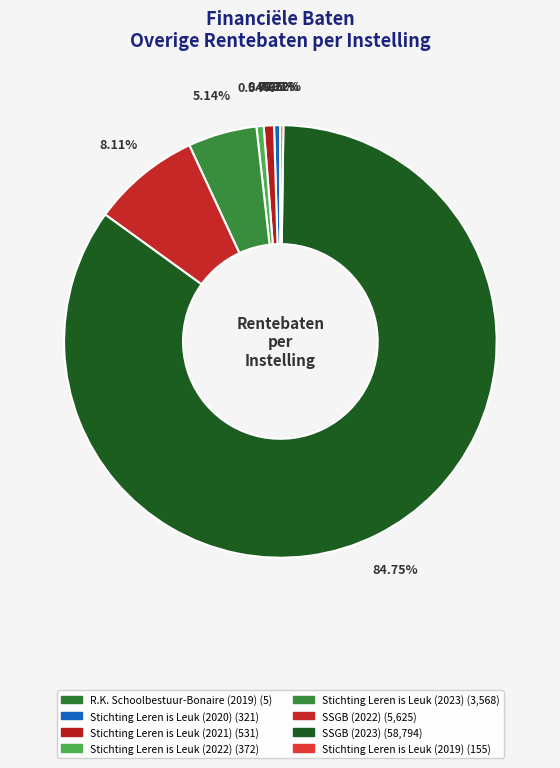

What is the largest slice in the pie chart?

SSGB (2023)